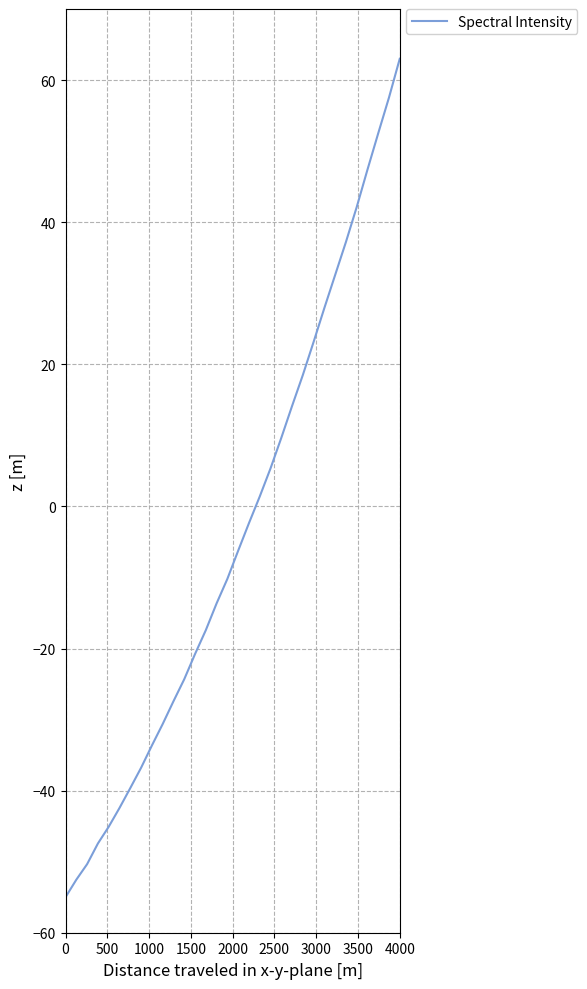

What is the greatest value displayed?

63.0